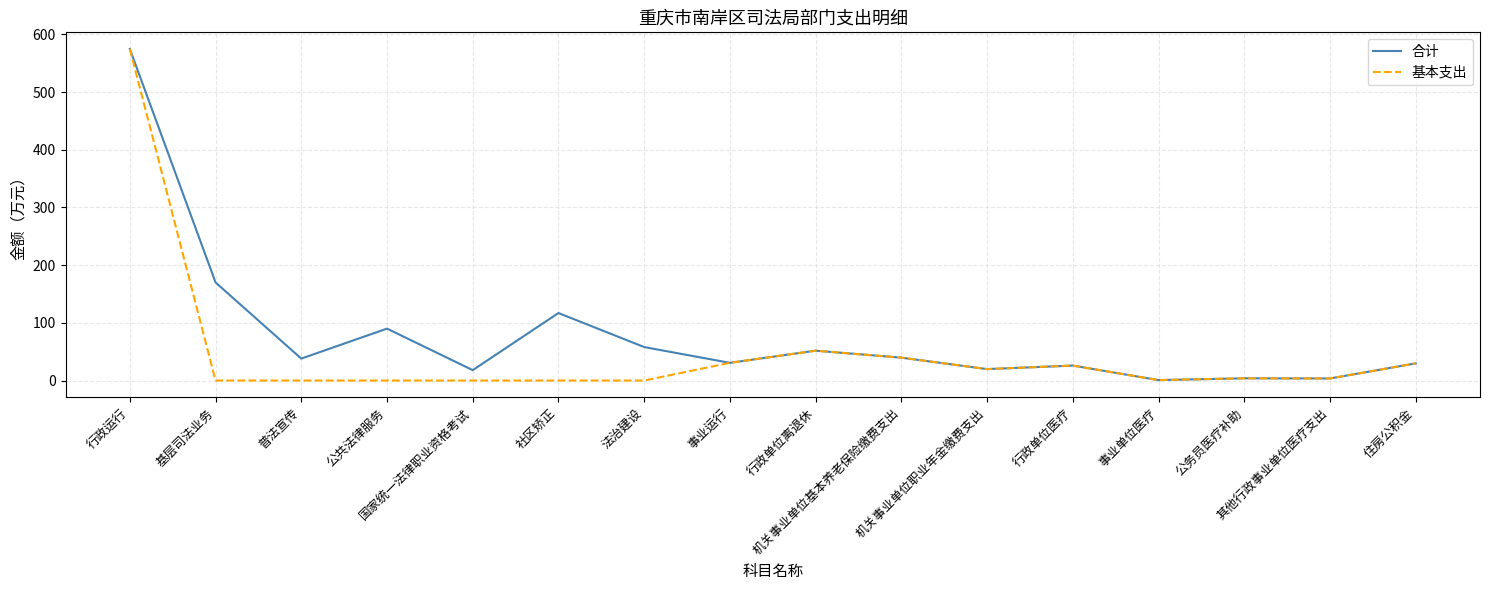

The 基本支出 series shows 0.0 at 法治建设. True or false?

True